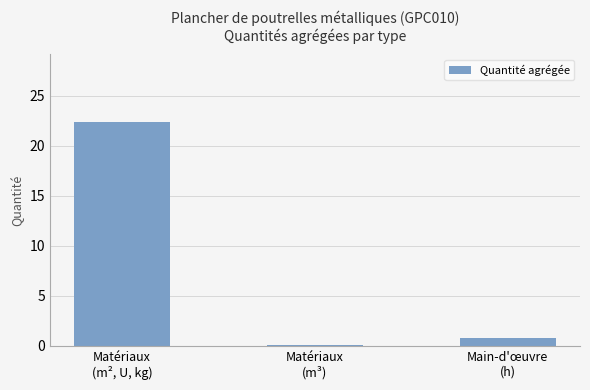

What is the sum of all values?

23.2